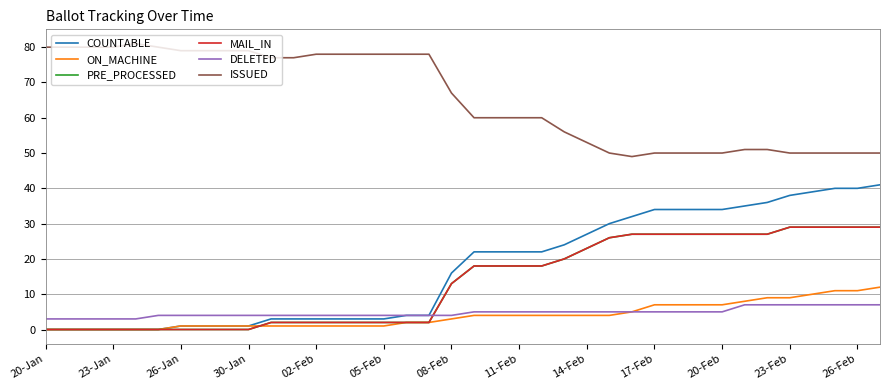

True or false: MAIL_IN and ISSUED cross at least once.

False